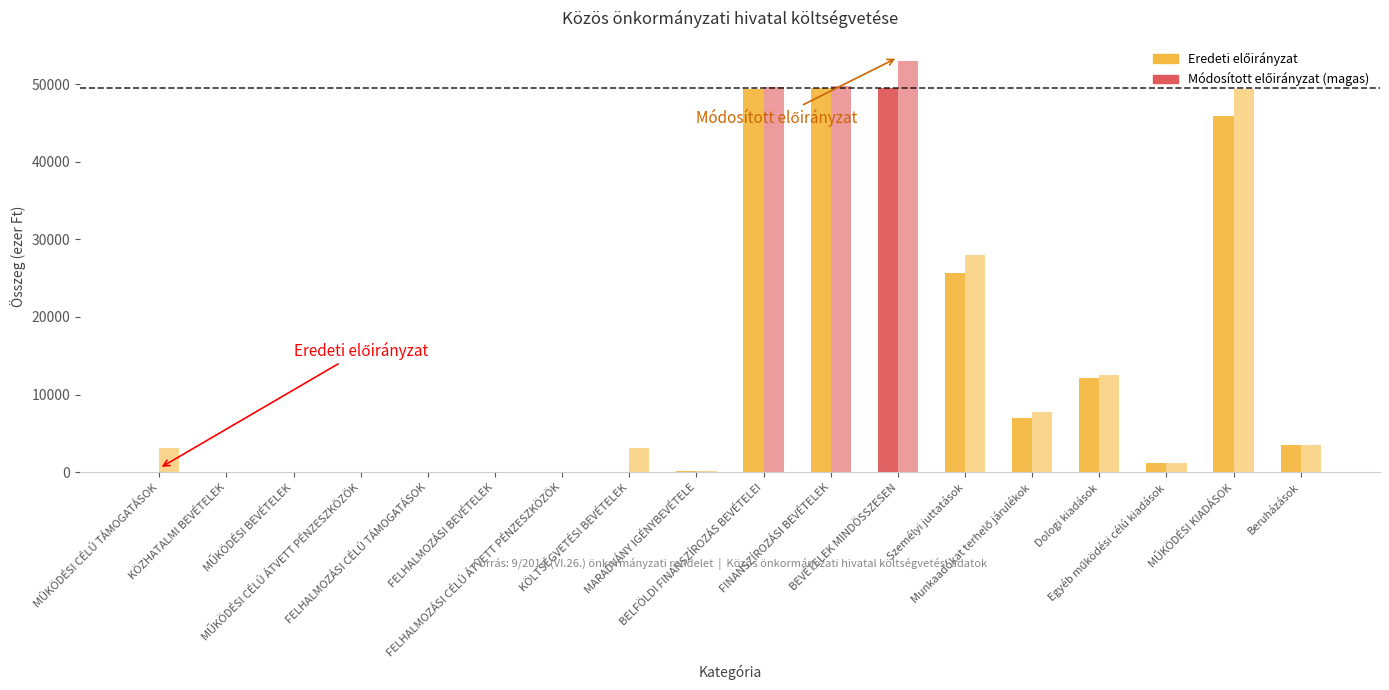

Is the value of Eredeti előirányzat at Beruházások greater than the value of Módosított előirányzat at FELHALMOZÁSI BEVÉTELEK?

Yes